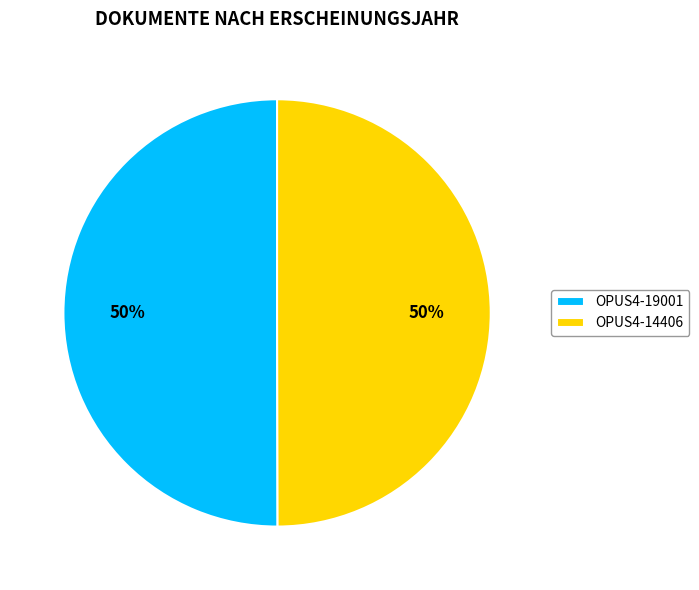

Is the sum of OPUS4-14406 and OPUS4-19001 greater than half?

Yes